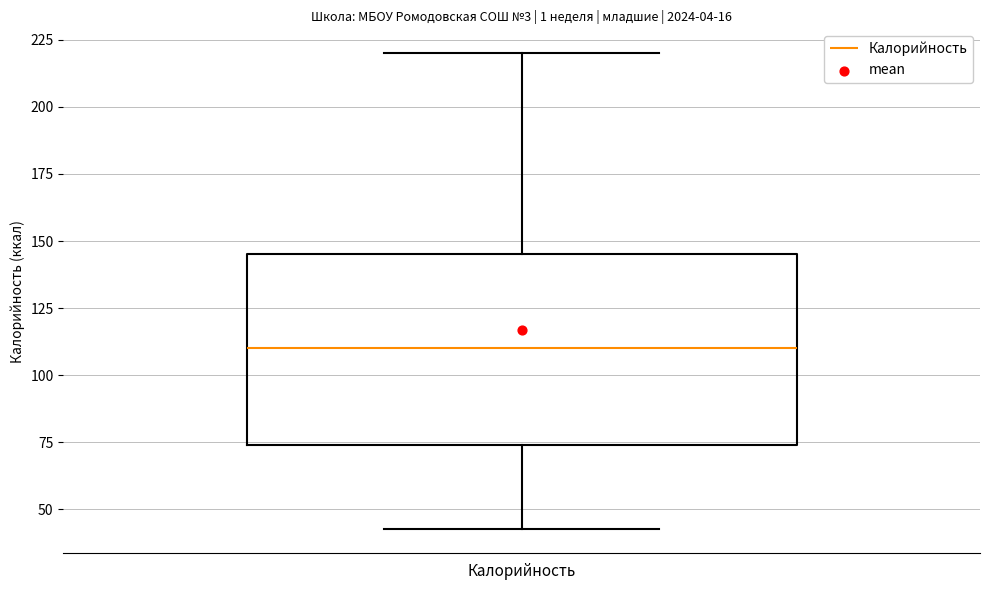

Where is the upper edge of the box for Калорийность on the y-axis? The values are not printed on the chart, so give them approximately, as read against the axis.

145